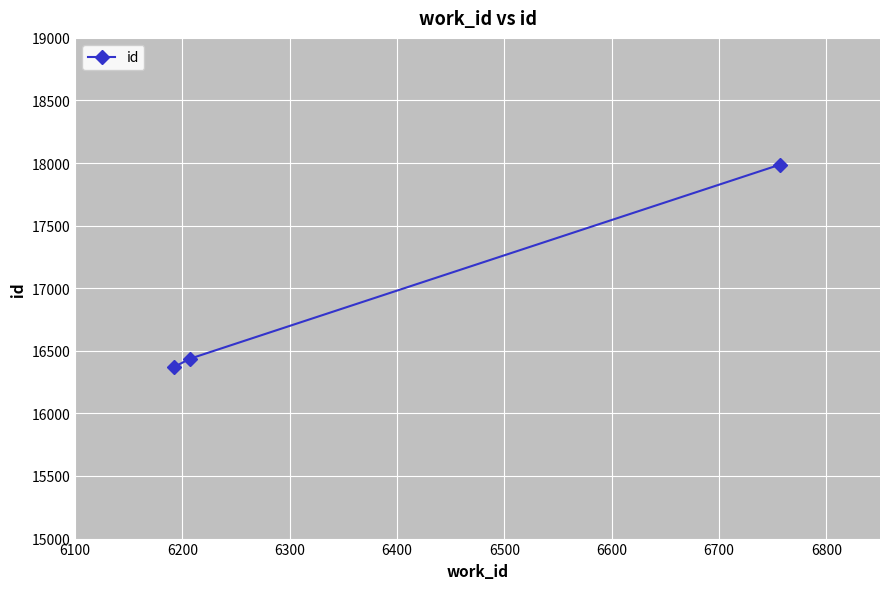

What is the difference between the maximum and minimum values?

1618